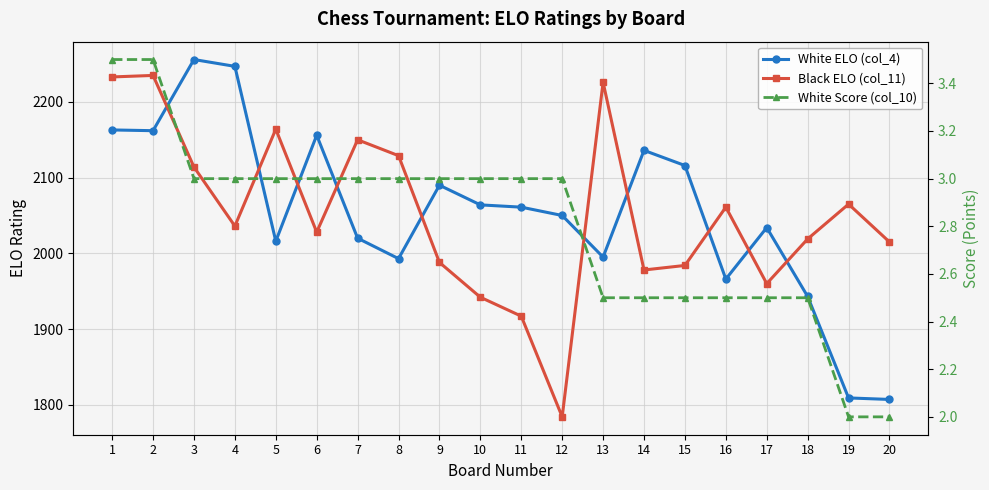

Reading right to left, extract all data points from this chart.

White ELO (col_4): 20=1807.0	19=1809.0	18=1943.0	17=2034.0	16=1966.0	15=2116.0	14=2136.0	13=1995.0	12=2050.0	11=2061.0	10=2064.0	9=2090.0	8=1993.0	7=2020.0	6=2156.0	5=2016.0	4=2247.0	3=2256.0	2=2162.0	1=2163.0
Black ELO (col_11): 20=2015.0	19=2065.0	18=2019.0	17=1960.0	16=2061.0	15=1984.0	14=1978.0	13=2226.0	12=1784.0	11=1917.0	10=1942.0	9=1988.0	8=2129.0	7=2150.0	6=2028.0	5=2164.0	4=2036.0	3=2114.0	2=2235.0	1=2233.0
White Score (col_10): 20=2.0	19=2.0	18=2.5	17=2.5	16=2.5	15=2.5	14=2.5	13=2.5	12=3.0	11=3.0	10=3.0	9=3.0	8=3.0	7=3.0	6=3.0	5=3.0	4=3.0	3=3.0	2=3.5	1=3.5